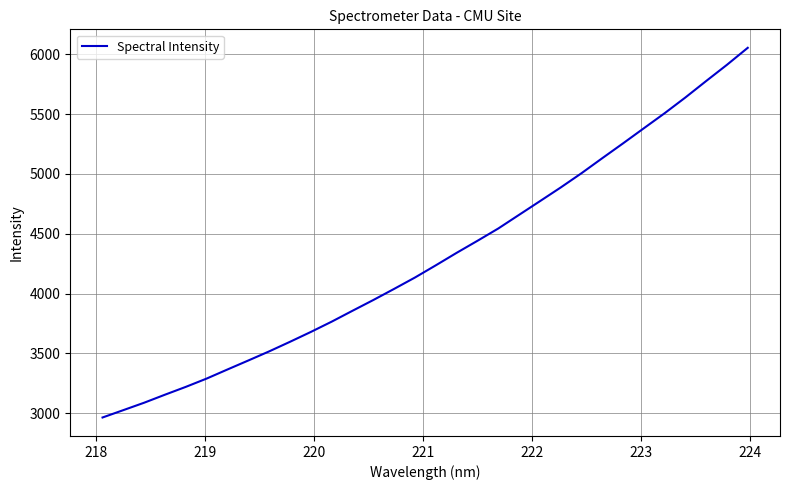

What is the greatest value displayed?

6054.3